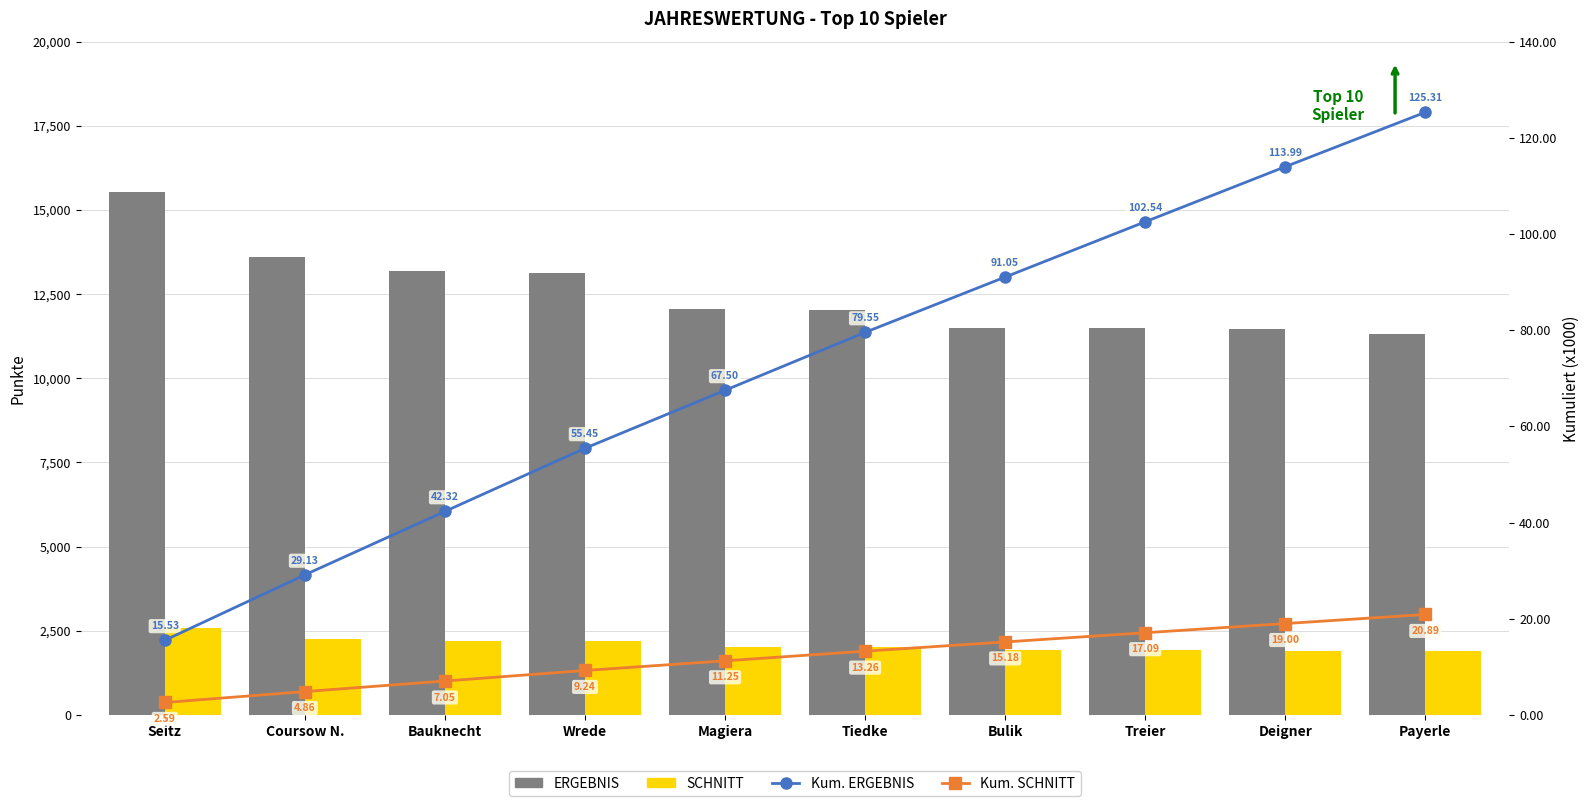

What is the label of the 6th bar from the left?

Tiedke